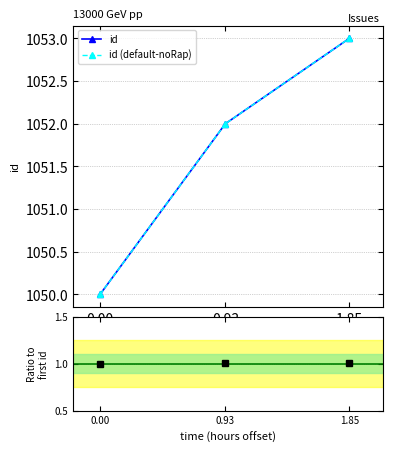

Is this an area chart (filled region under the line)?

No